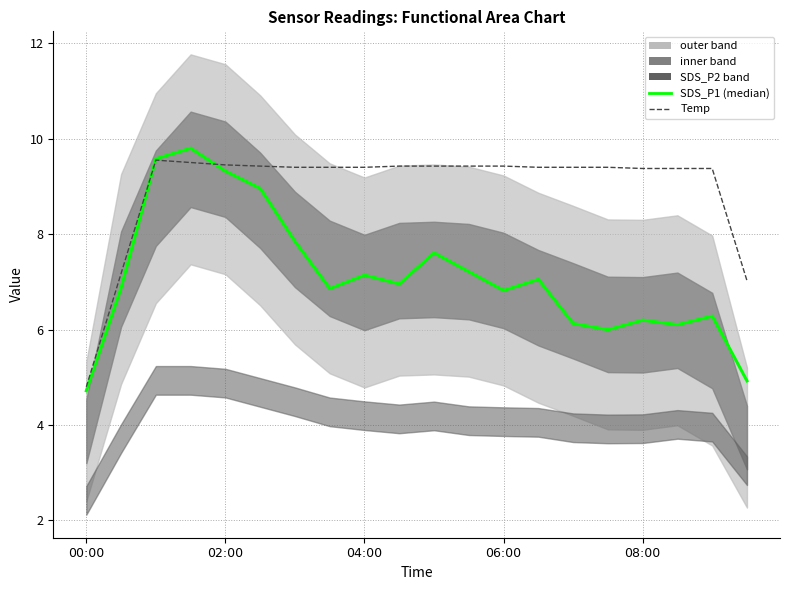

How many lines are shown in the chart?

2